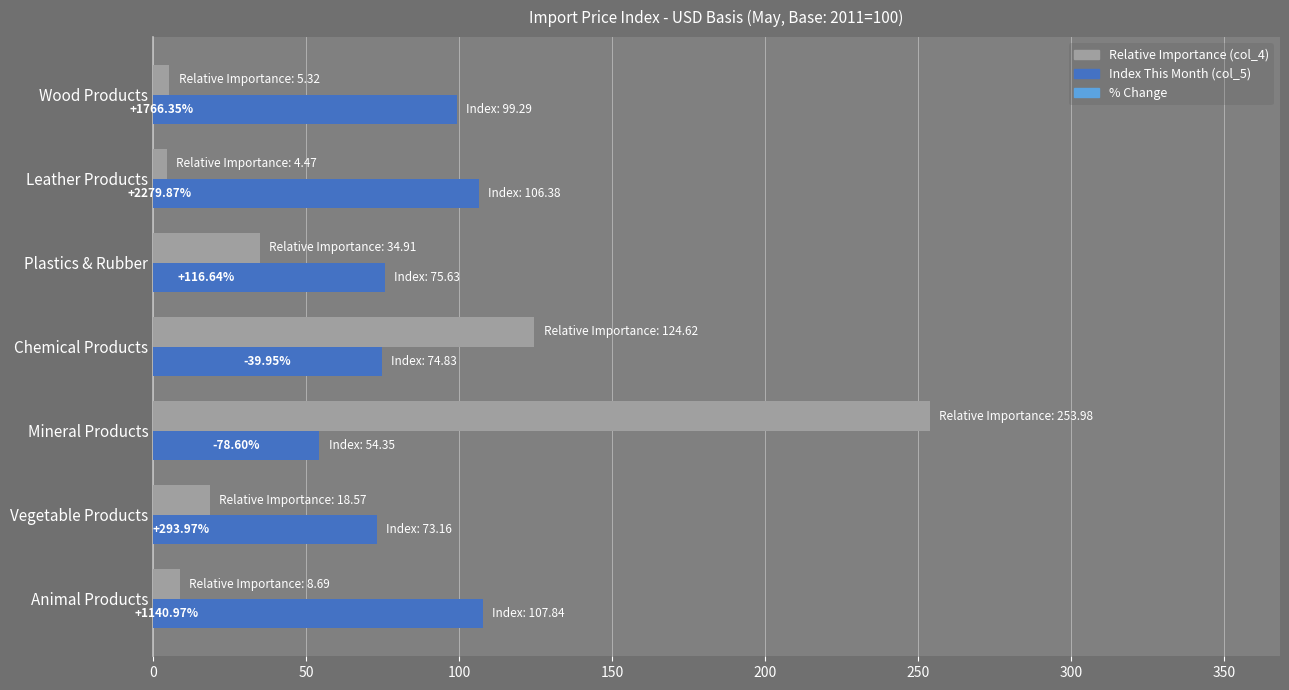

Which series has the widest spread of values?

Relative Importance (col_4)